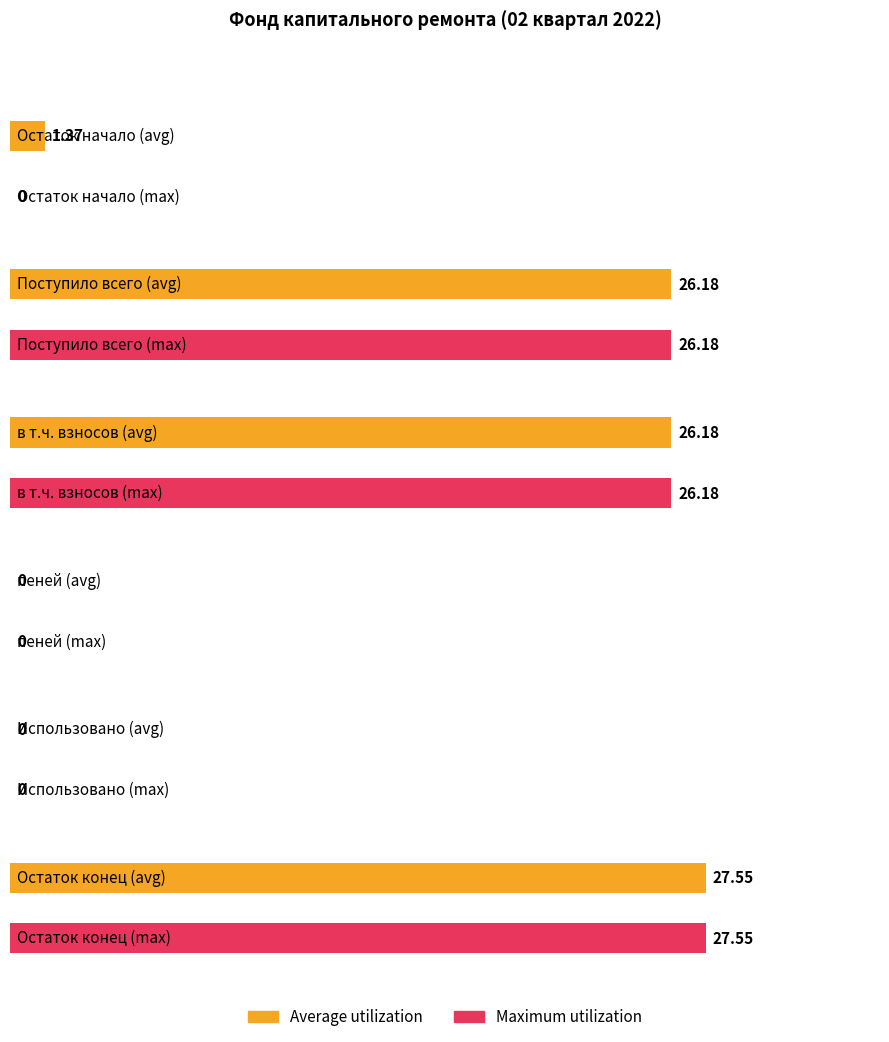

Which category has the lowest value across all series?

пеней